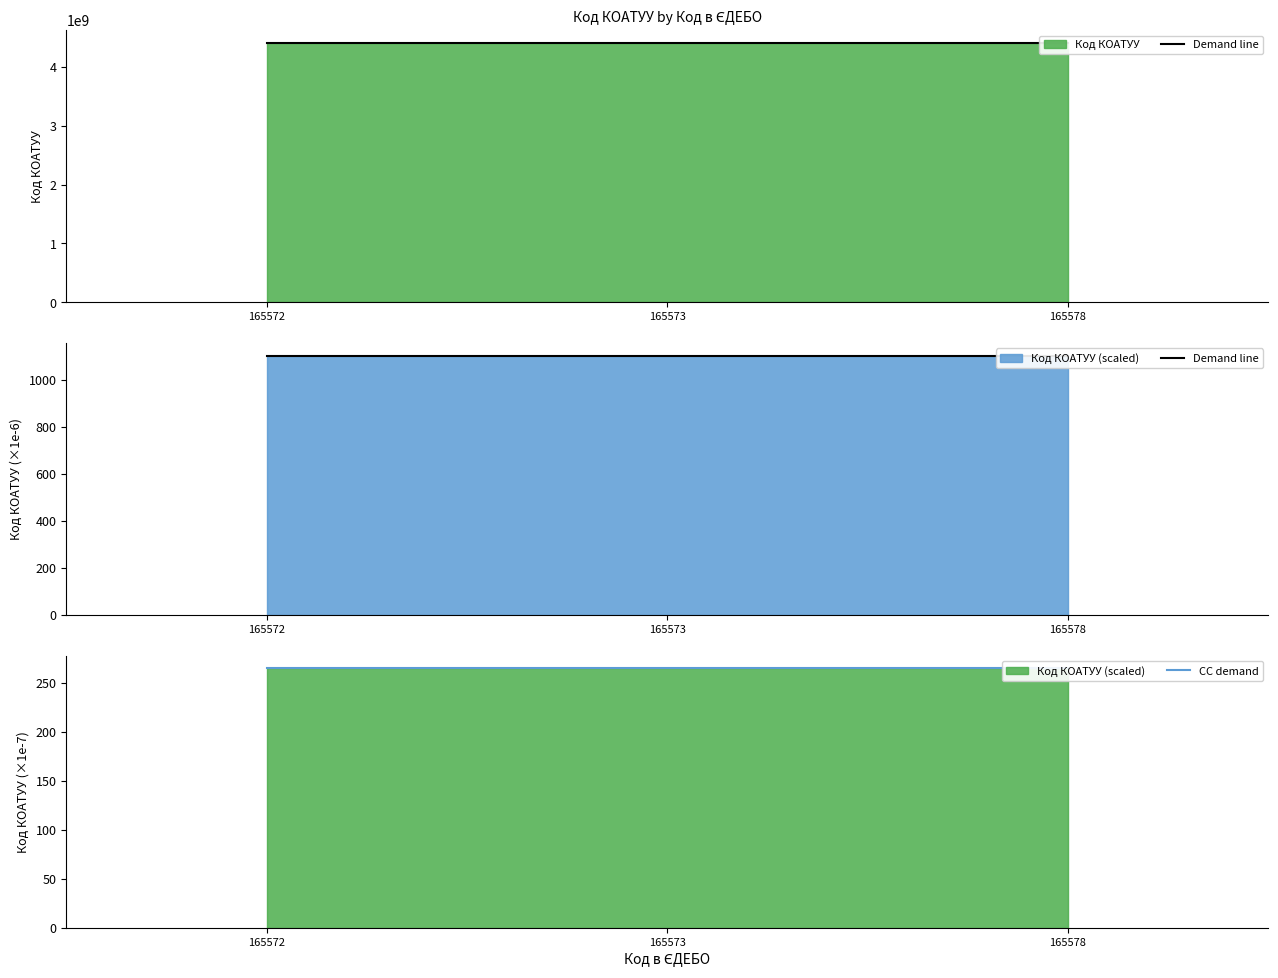

What is the total value across all series at 165578?

1367.1